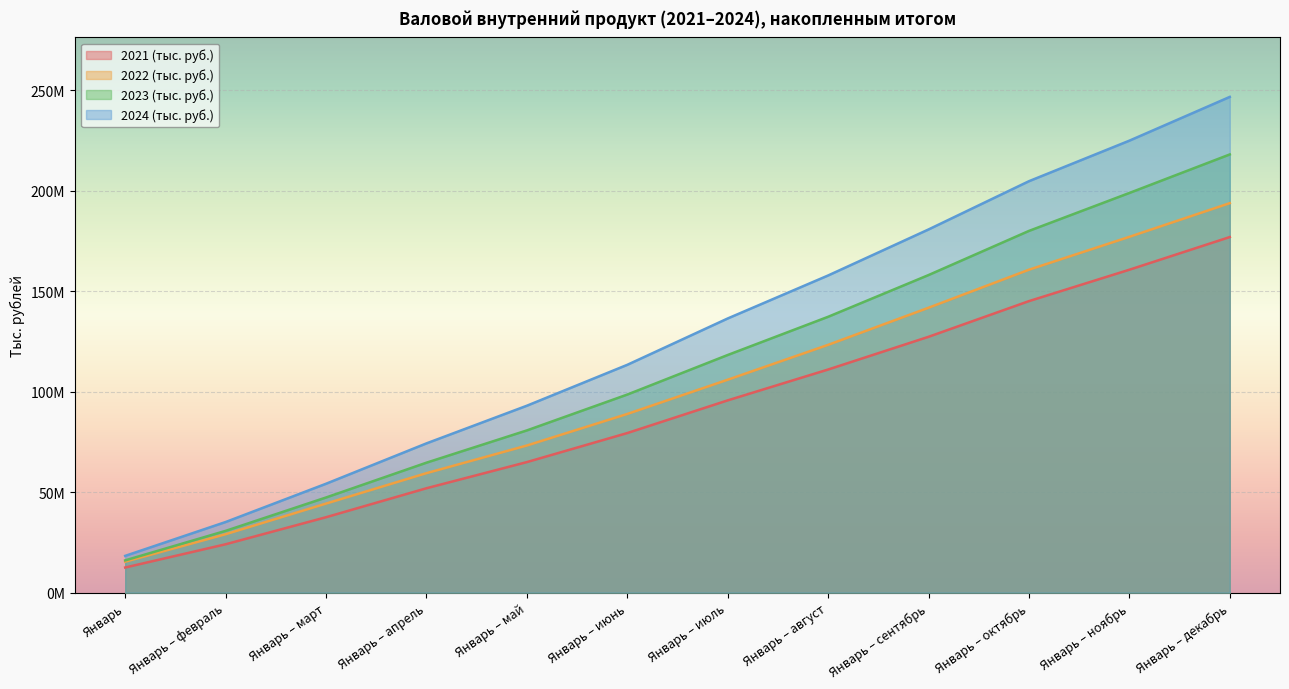

Which series has the largest range (max minus min)?

2024 (тыс. руб.)